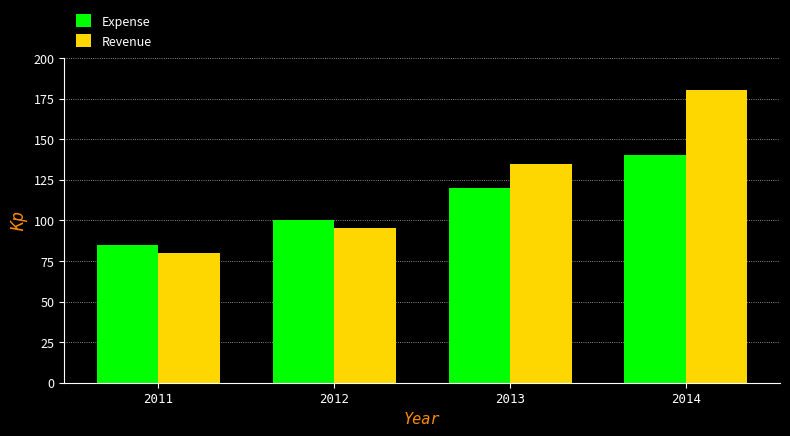

Where is Expense nearest to the value 112?

2013